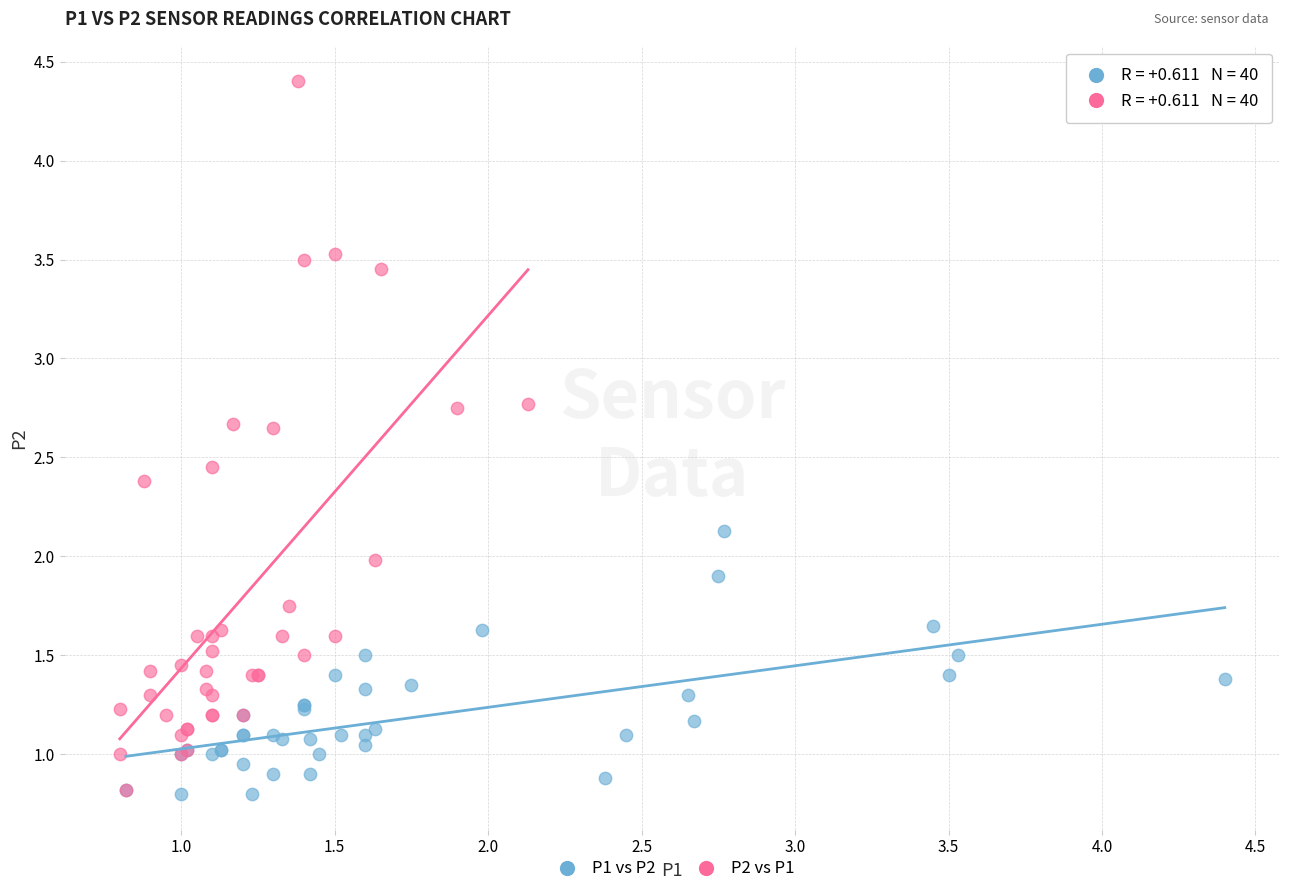

Which series contains the highest Y value?

P2 vs P1